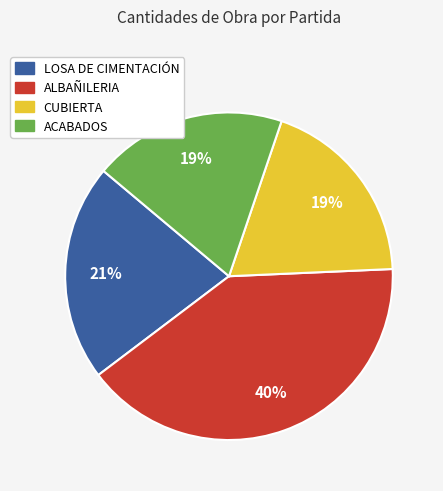

Combined, do ALBAÑILERIA and CUBIERTA account for over 50%?

Yes